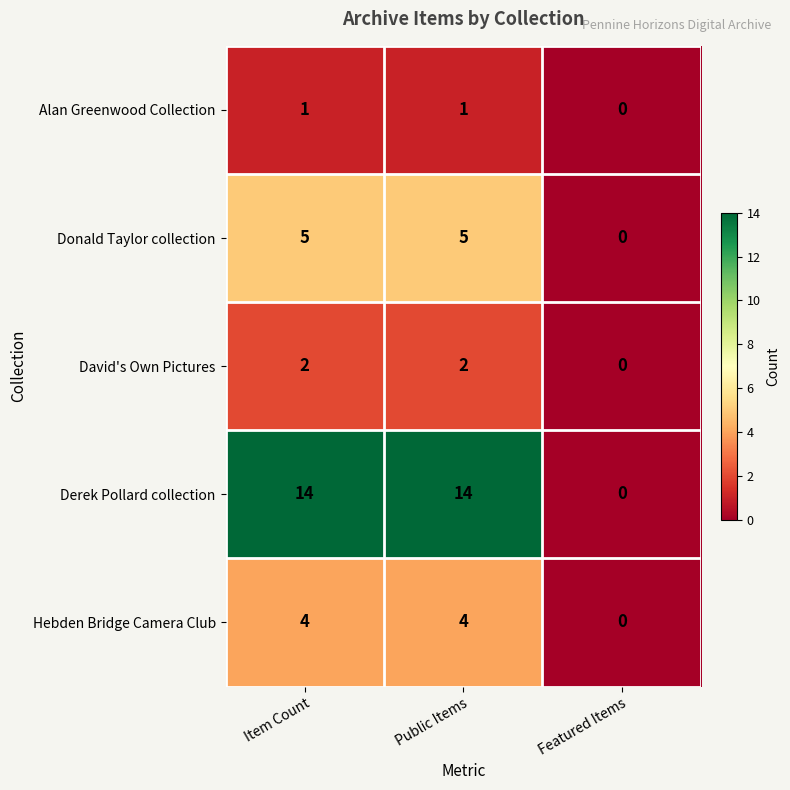

Reading left to right, transcribe all the data shown in this chart.

Alan Greenwood Collection: Item Count=1	Public Items=1	Featured Items=0
Donald Taylor collection: Item Count=5	Public Items=5	Featured Items=0
David's Own Pictures: Item Count=2	Public Items=2	Featured Items=0
Derek Pollard collection: Item Count=14	Public Items=14	Featured Items=0
Hebden Bridge Camera Club: Item Count=4	Public Items=4	Featured Items=0